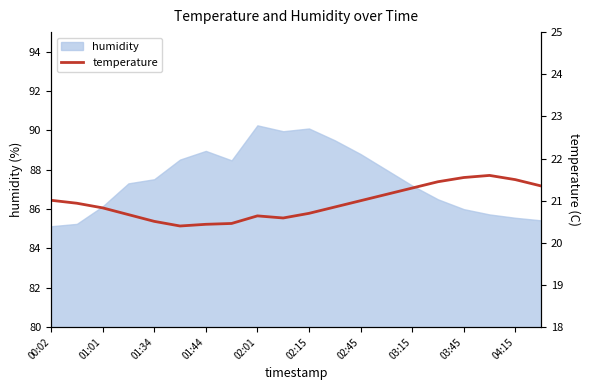

What is the sum of all values?

418.9